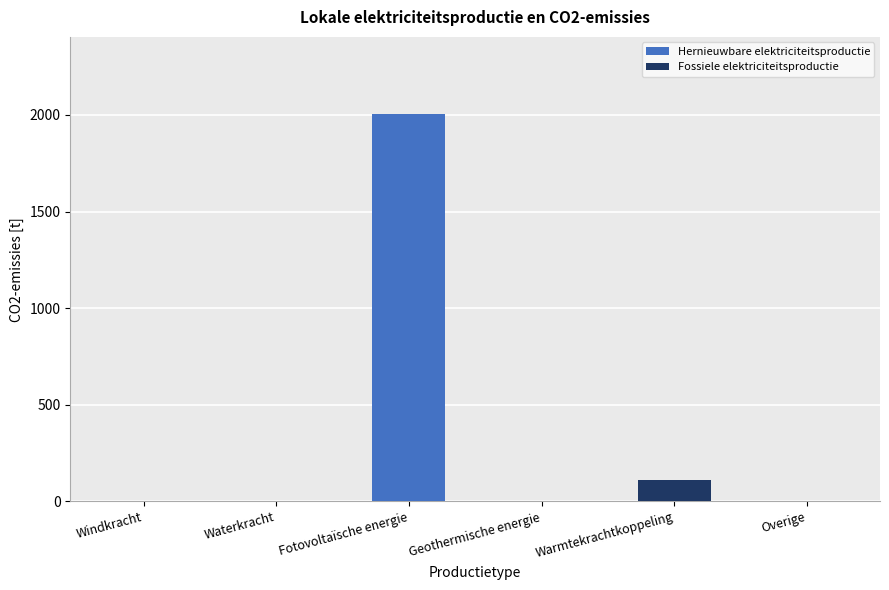

True or false: Hernieuwbare elektriciteitsproductie has a value of 0.0 at Geothermische energie.

True